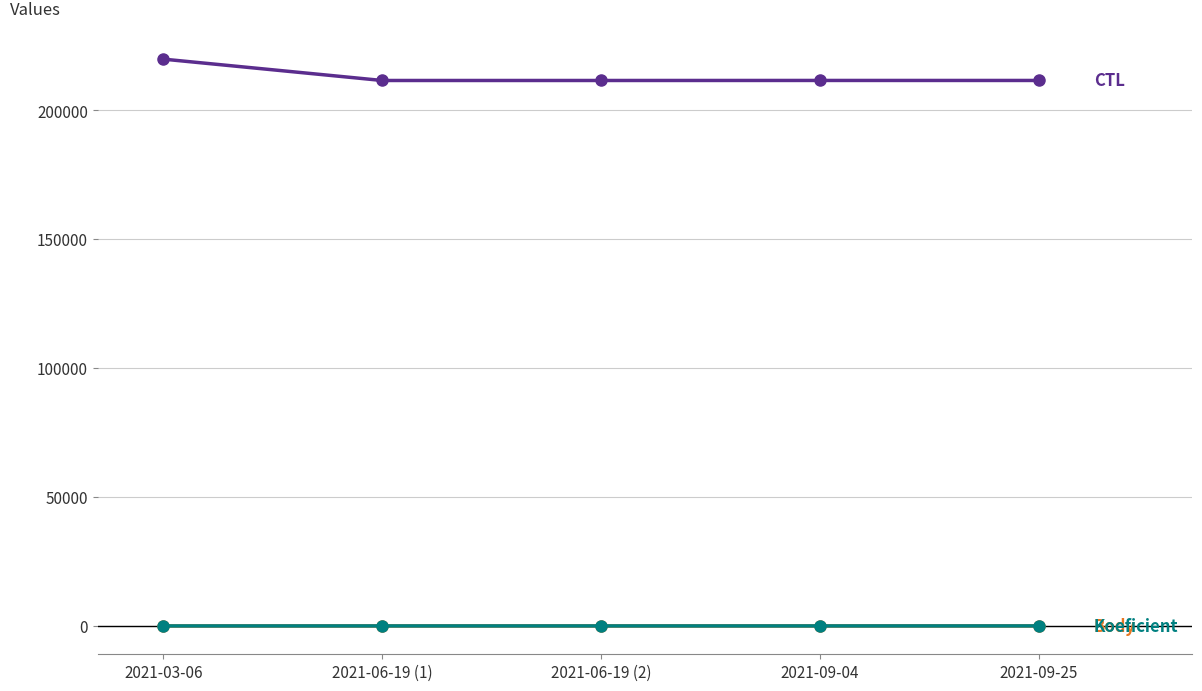

What is the label of the 5th point from the left?

2021-09-25